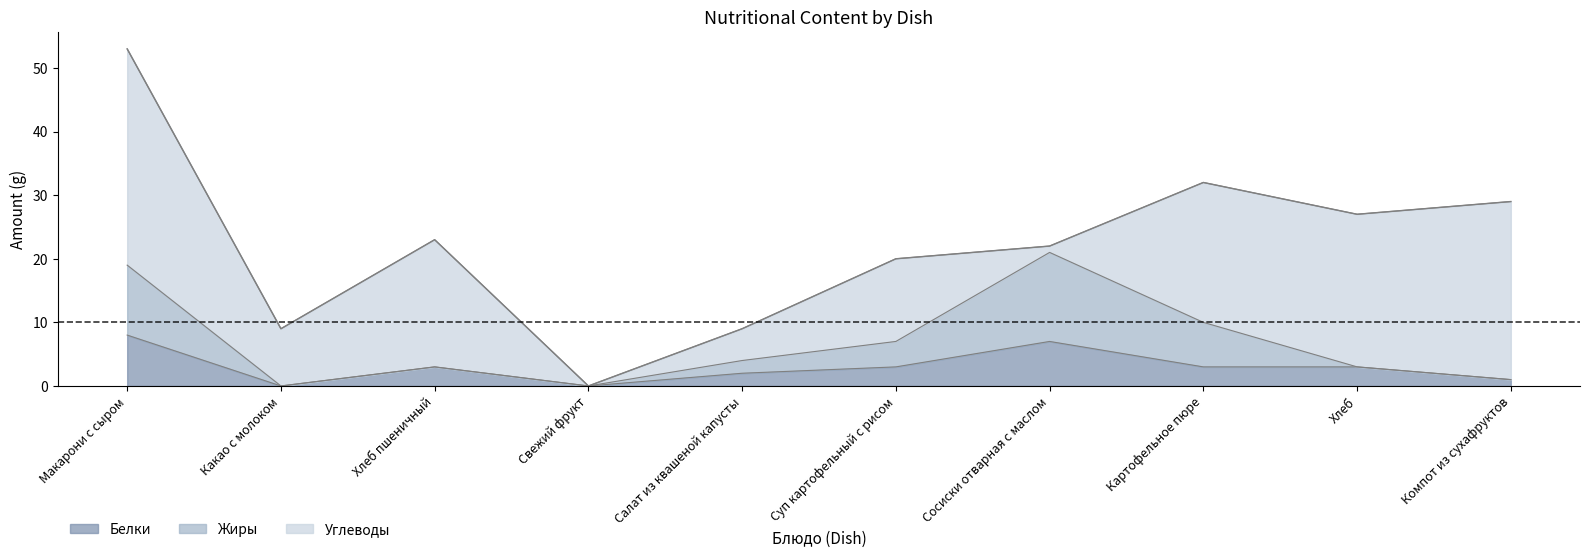

True or false: Жиры and Белки intersect in this chart.

False